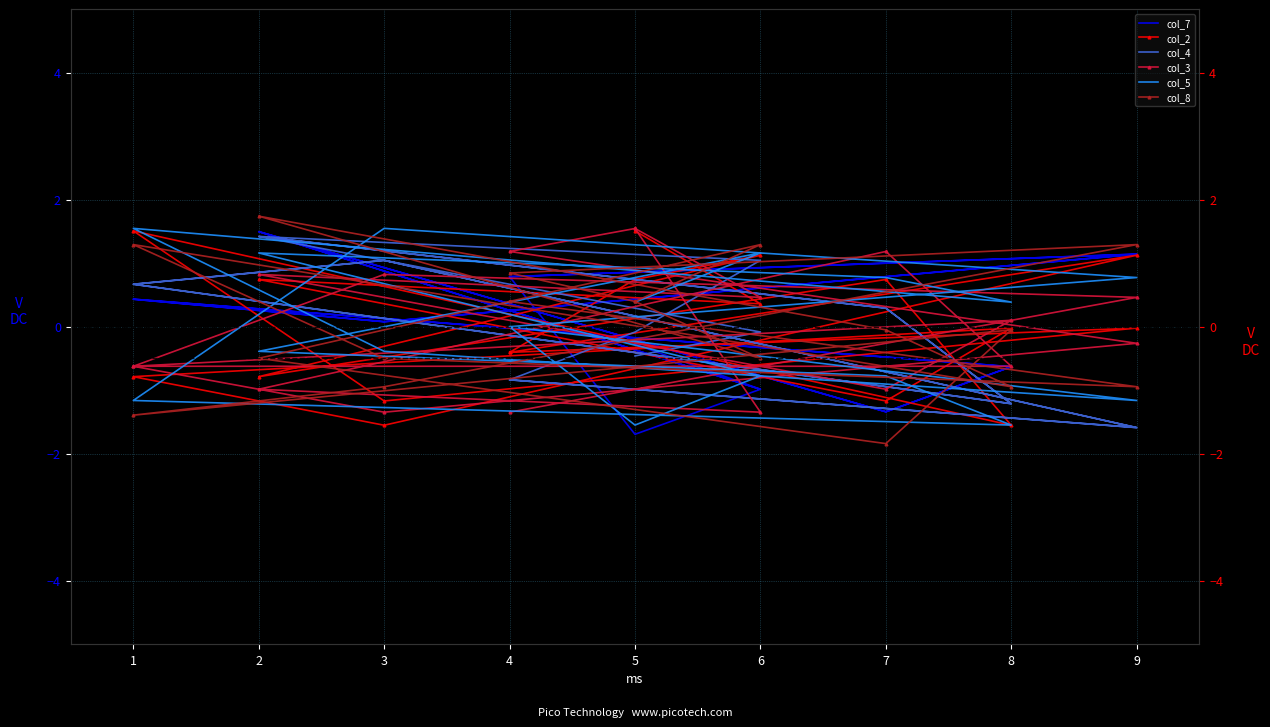

At which category is the sum across all series the highest?

1